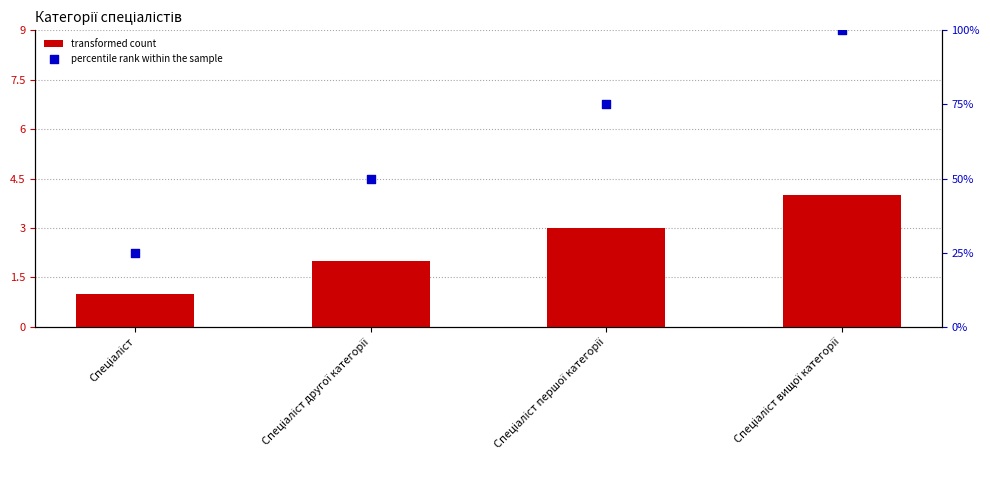

Is the value of transformed count at Спеціаліст greater than the value of percentile rank within the sample at Спеціаліст першої категорії?

No